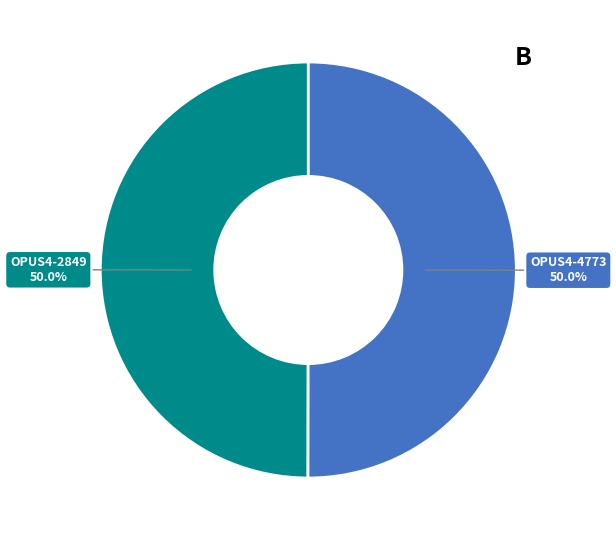

To the nearest percent, what is the combined percentage of OPUS4-4773 and OPUS4-2849?

100%